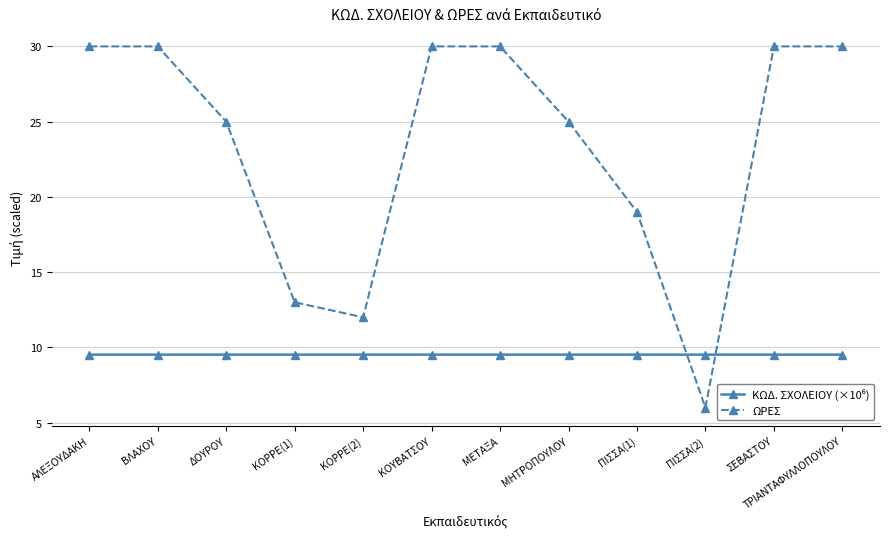

The value of ΩΡΕΣ at ΣΕΒΑΣΤΟΥ is 30.0. True or false?

True